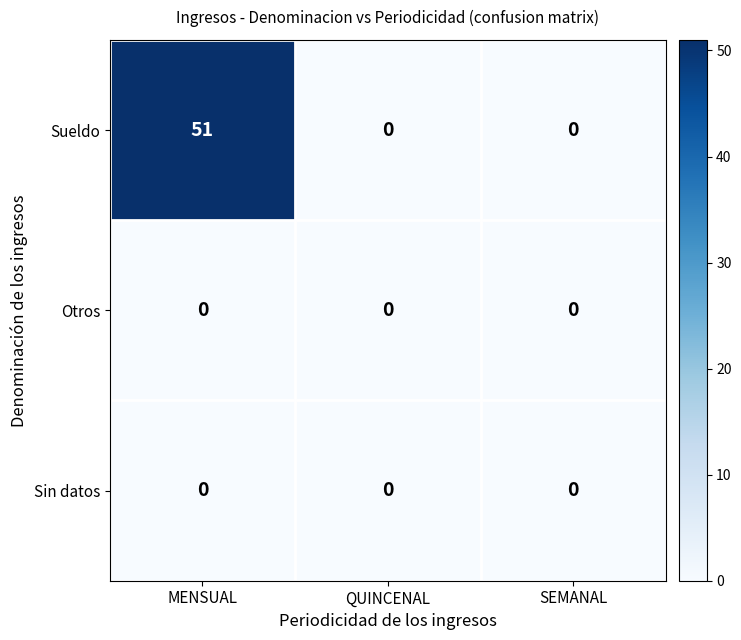

What is the difference between the Sueldo values at MENSUAL and SEMANAL?

51